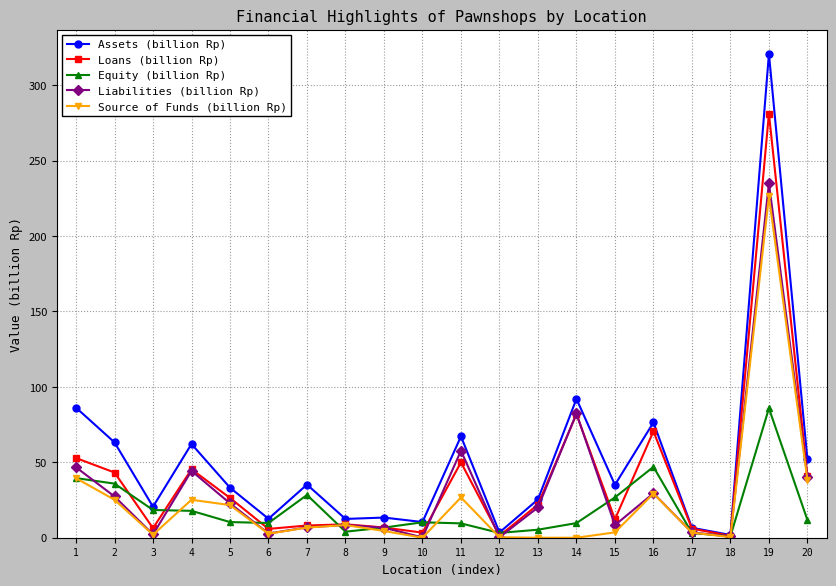

Which series has the largest range (max minus min)?

Assets (billion Rp)